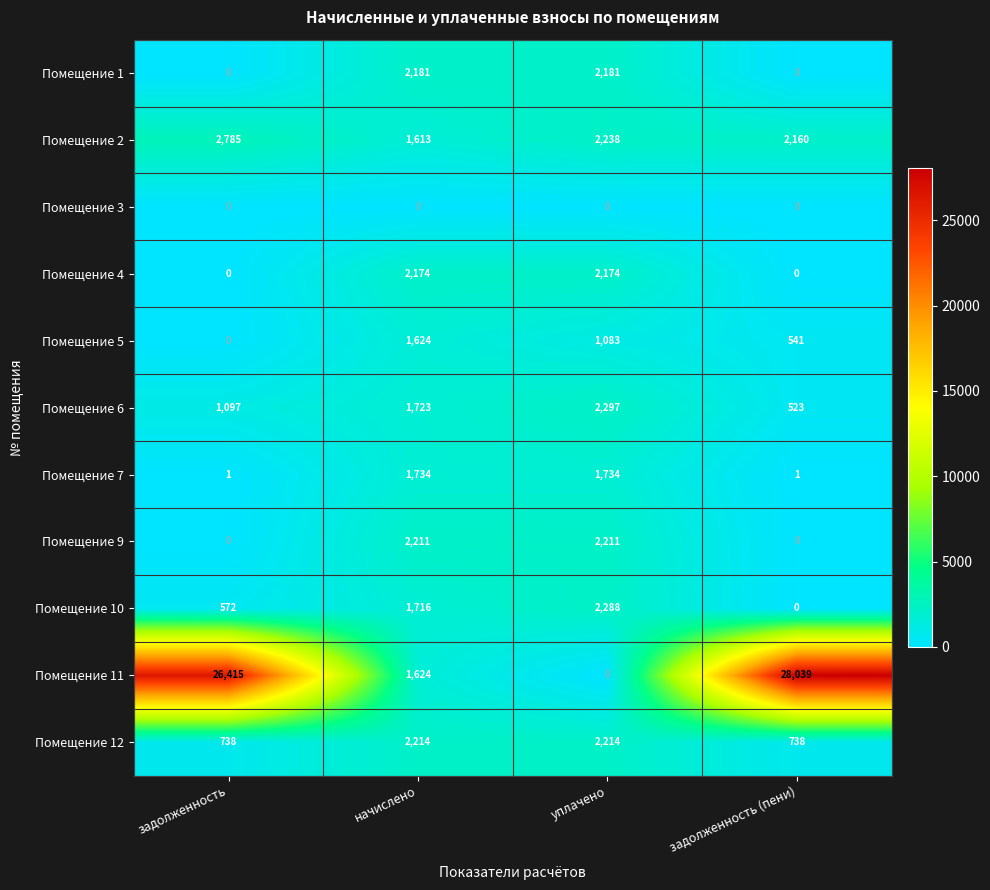

How many data points does each series have?

4